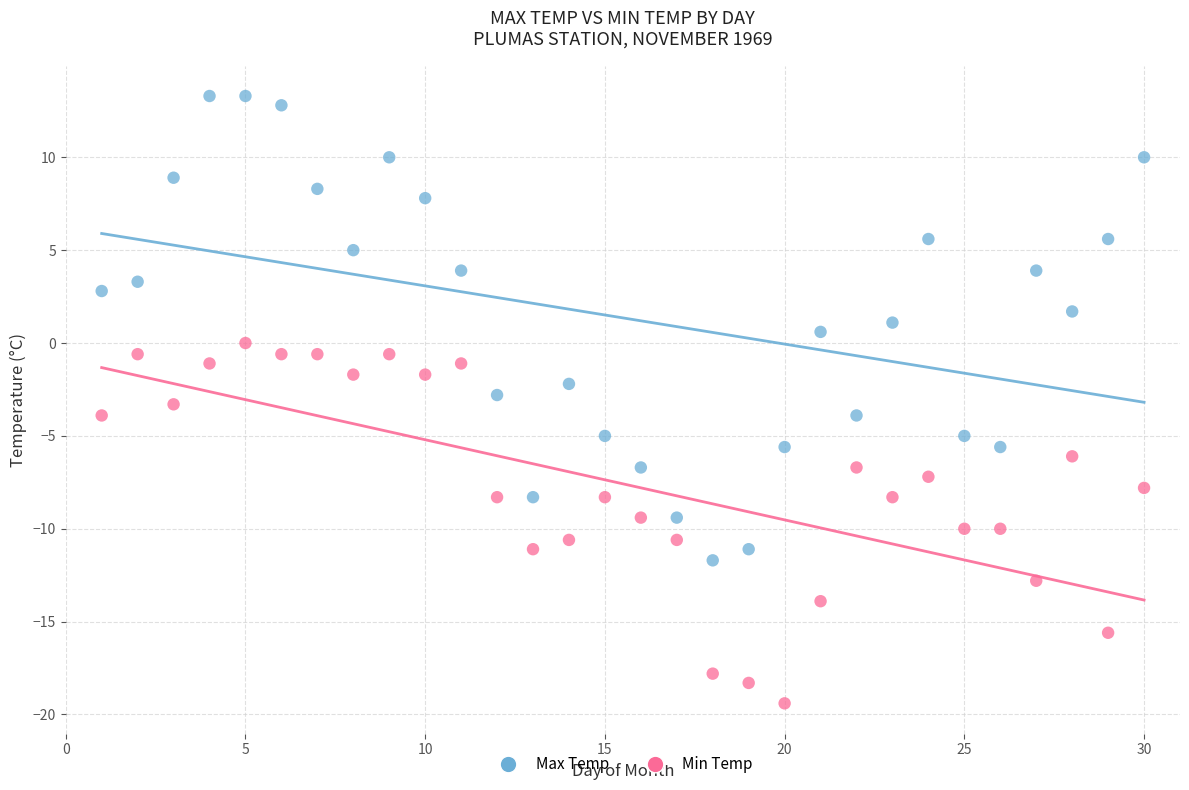

Which series has the widest spread of Y values?

Max Temp